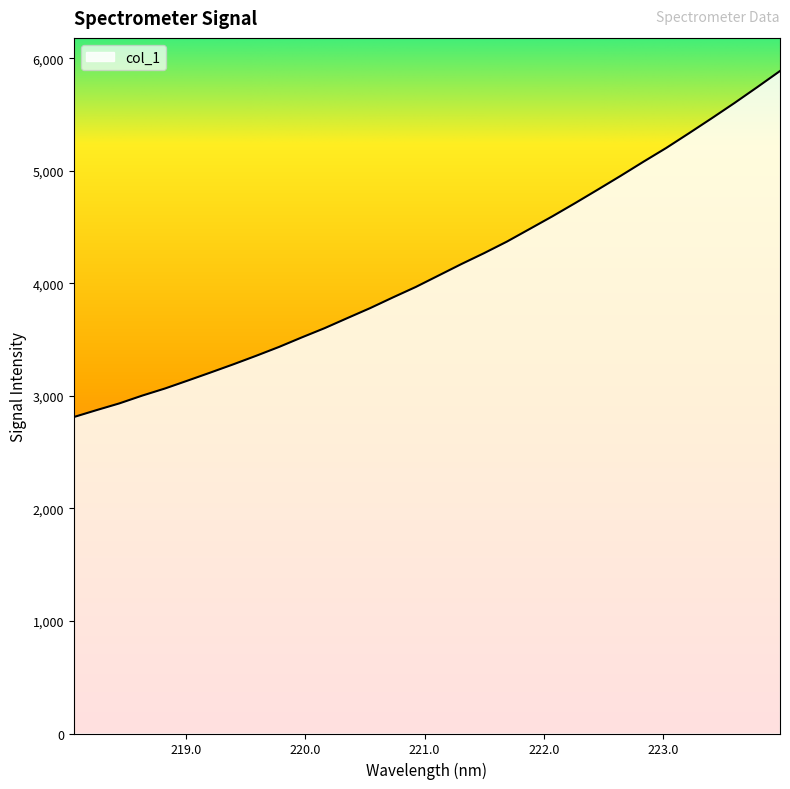

What is the smallest value displayed?

2811.7